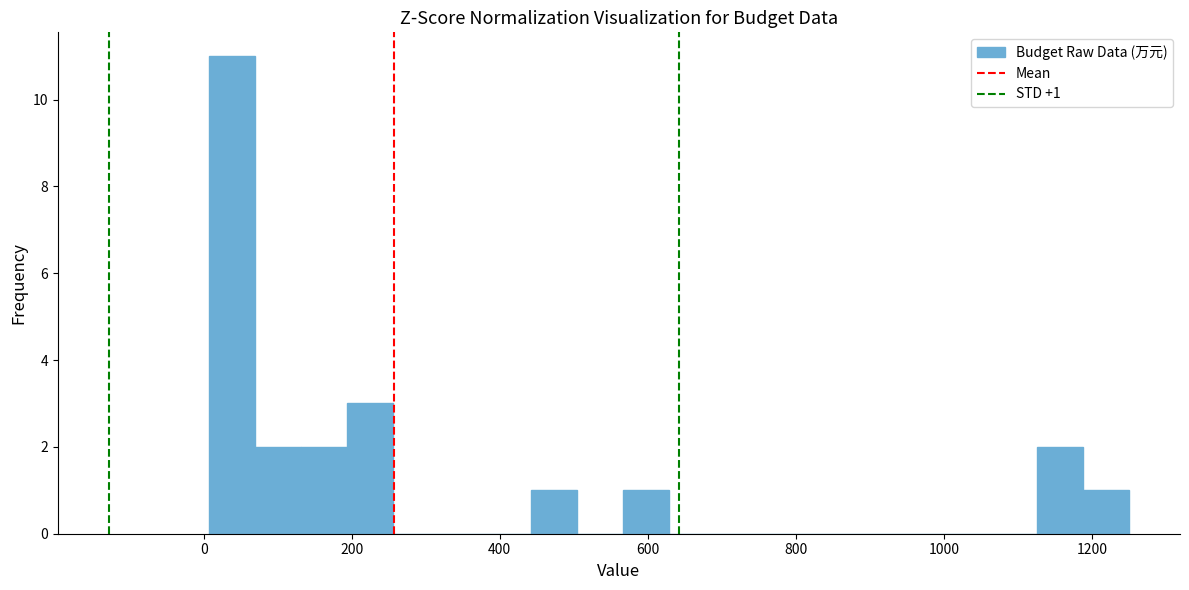

Around what value on the x-axis is the tallest bar? Give the approximate position of its centre, as read against the axis.

40